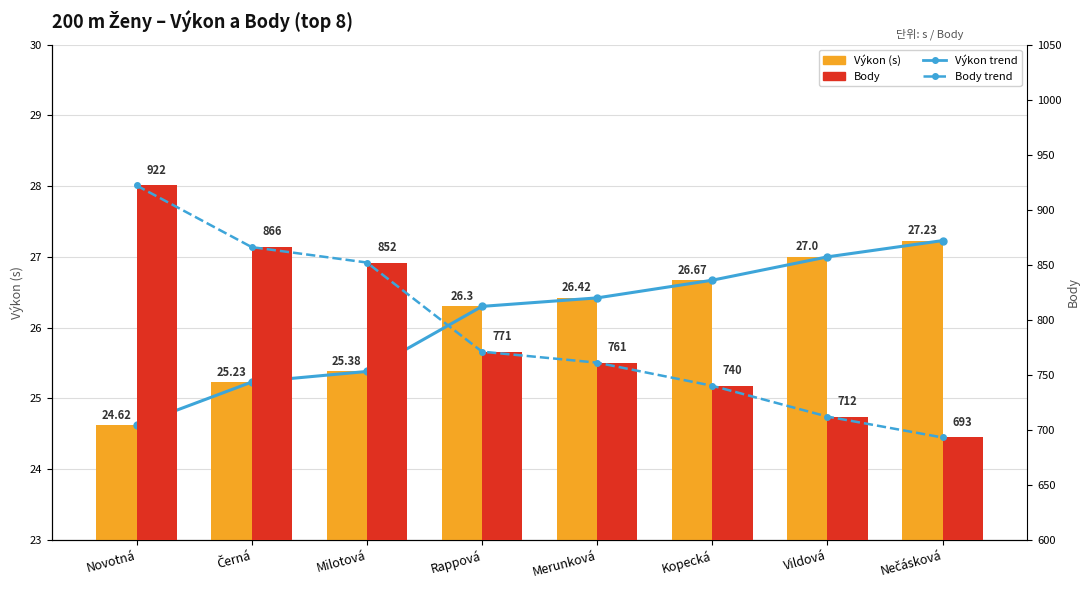

At how many categories does at least one series exceed 646?

8